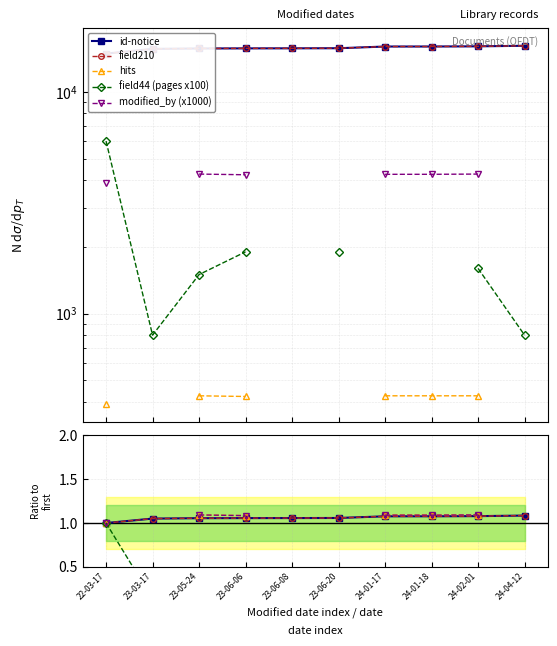

Which series changed the most between 23-06-08 and 24-01-17?

id-notice